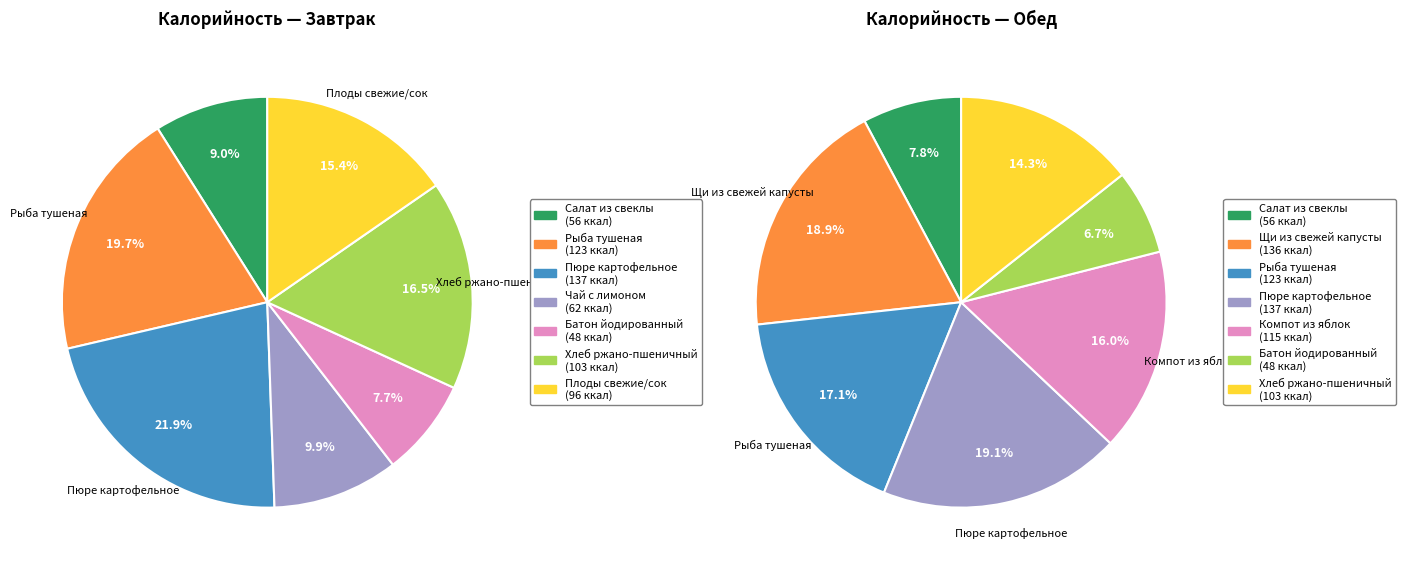

Which series changed the most between 4 and 6?

Завтрак